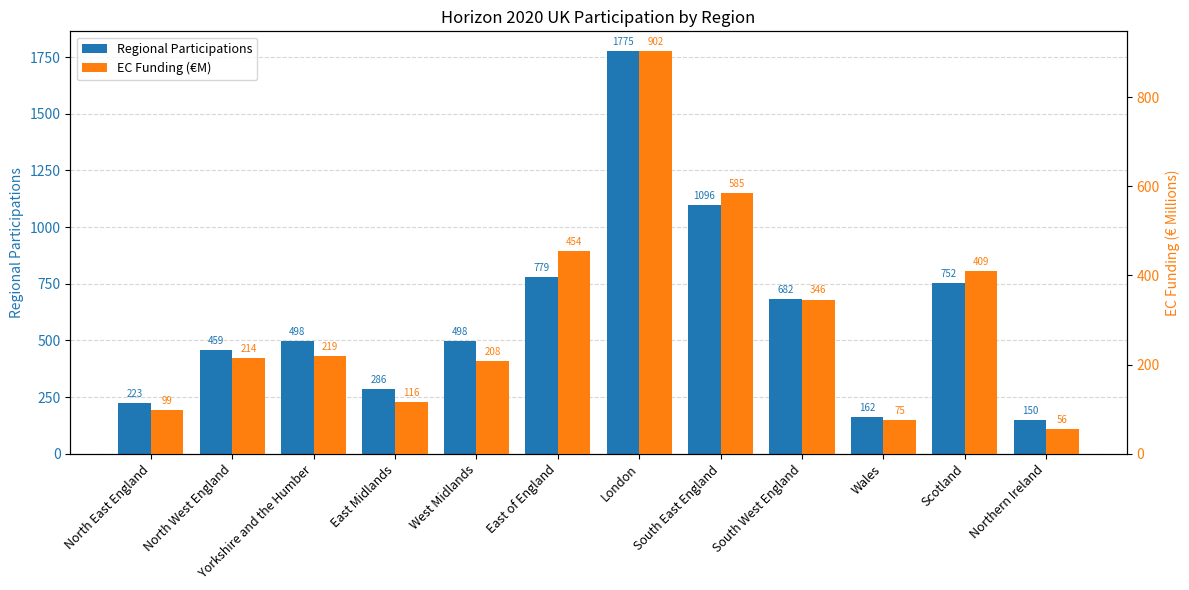

Rank the series at Yorkshire and the Humber from lowest to highest value.

EC Funding (€M), Regional Participations